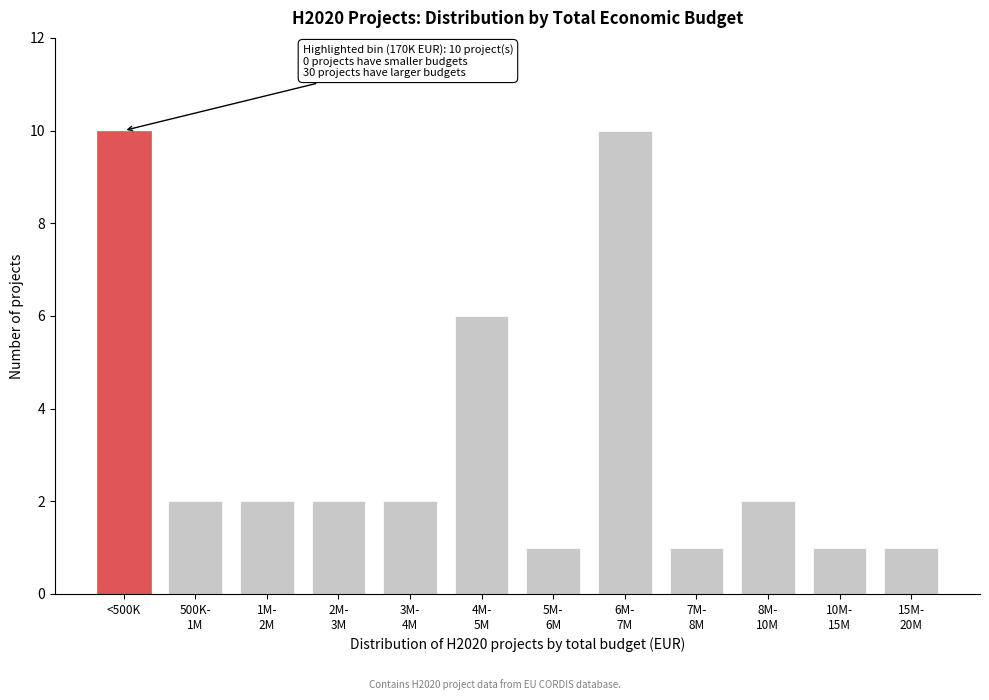

Reading right to left, transcribe all the data shown in this chart.

1	1	2	1	10	1	6	2	2	2	2	10